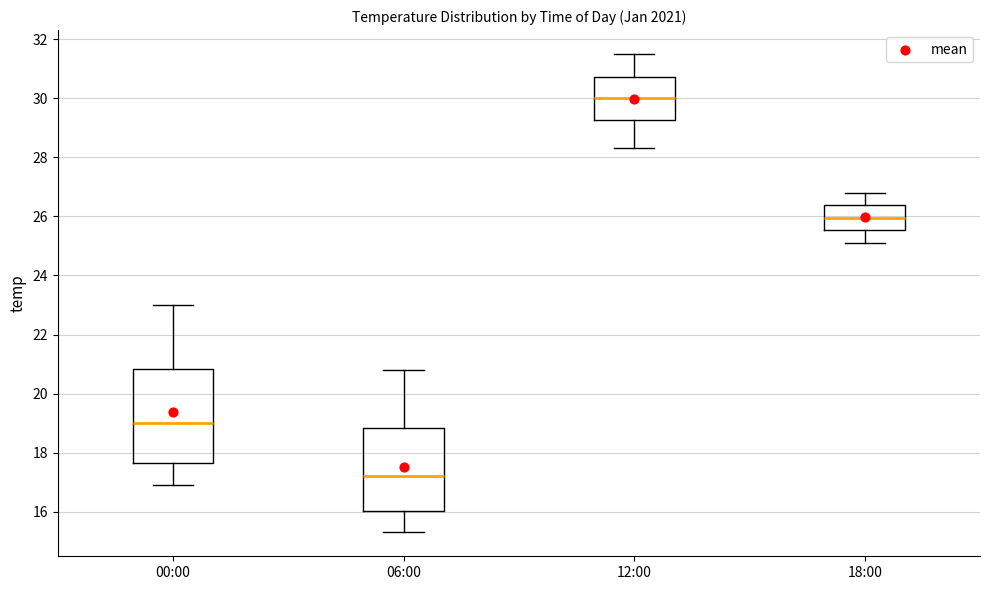

Which box's median line is the highest?

12:00